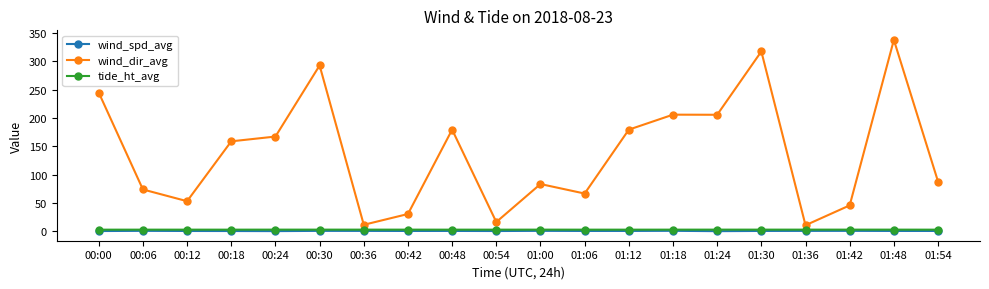

What position from the left is 01:48?

19